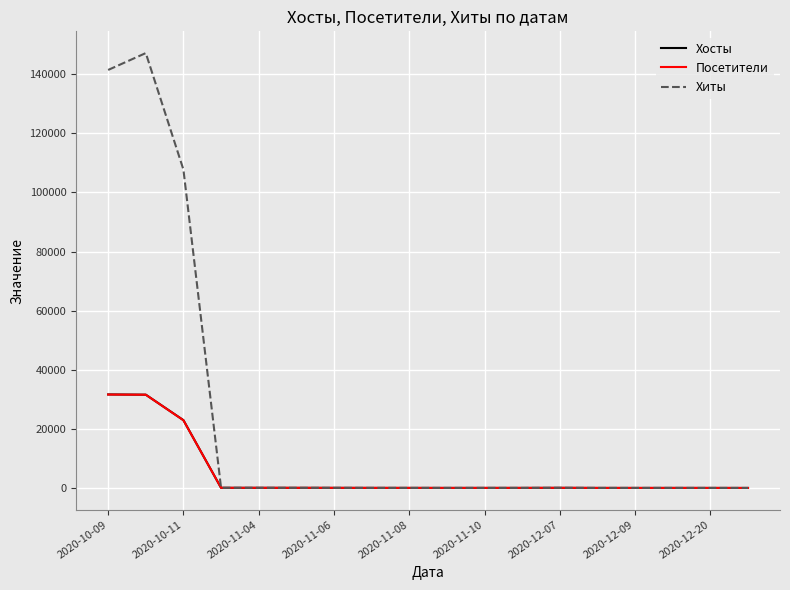

Which series has the largest range (max minus min)?

Хиты